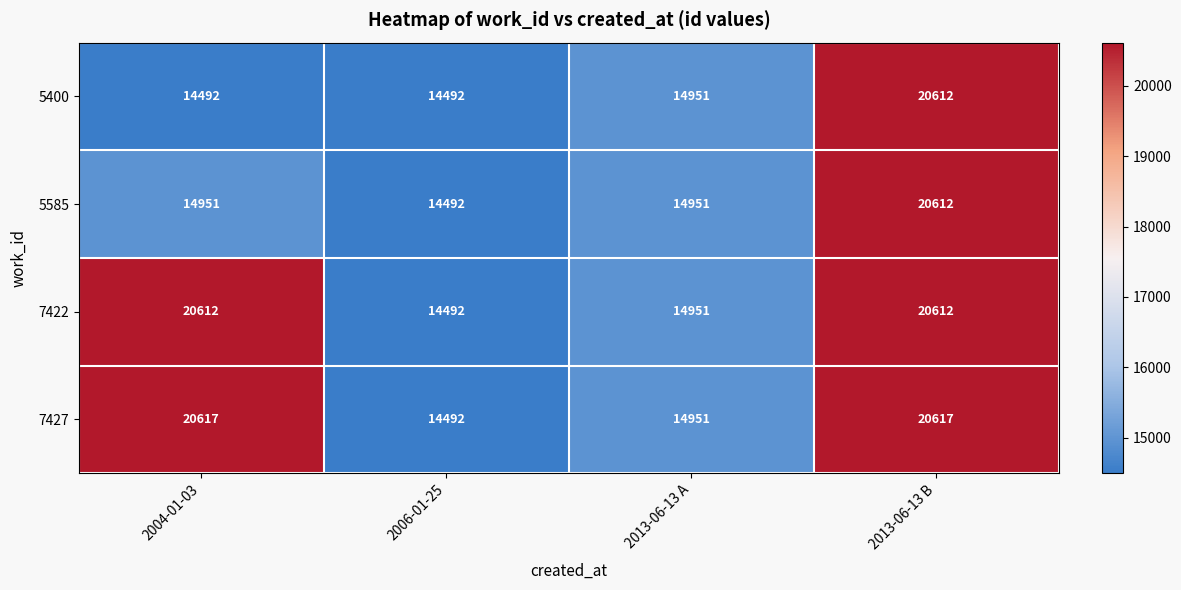

What is the difference between the second highest and second lowest values in the 7422 series?

5661